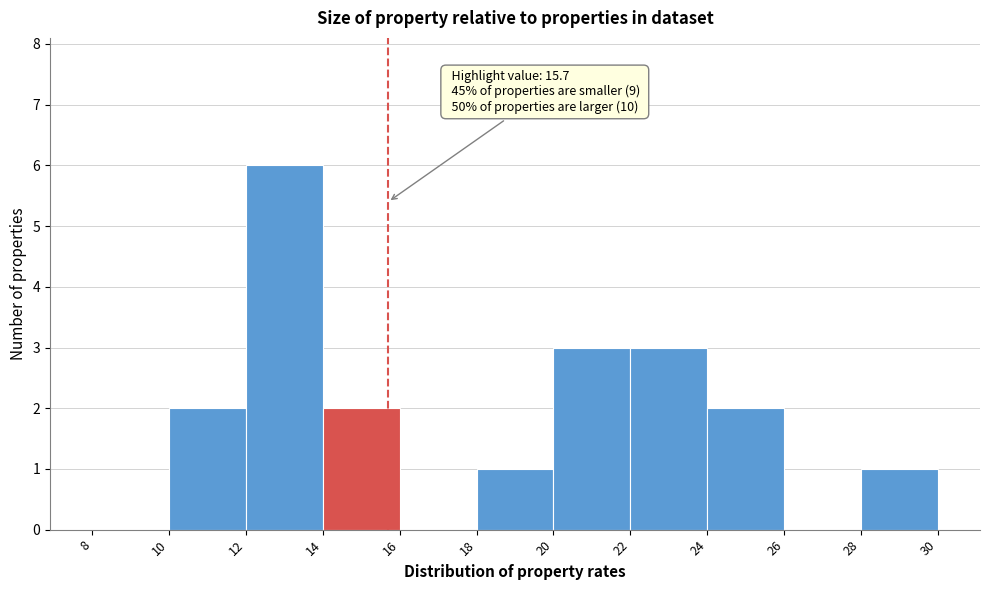

Over which range of the x-axis is the bar tallest?

12 to 14